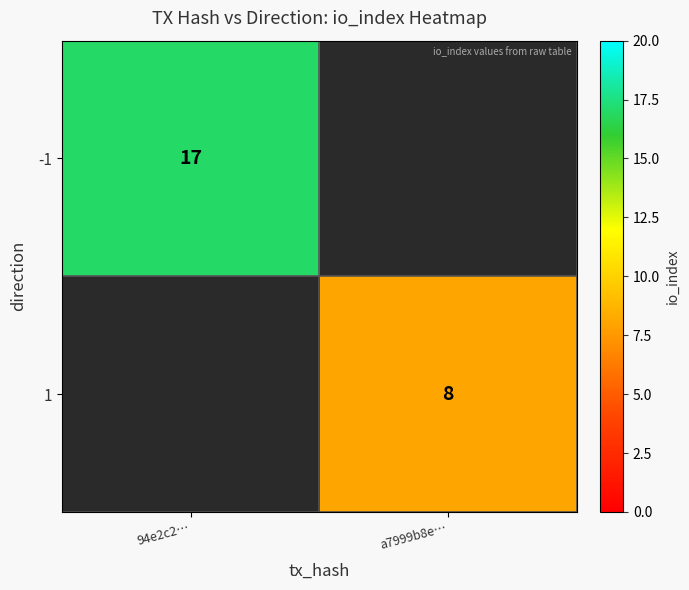

Is it true that 1 equals 4 at a7999b8e…?

False